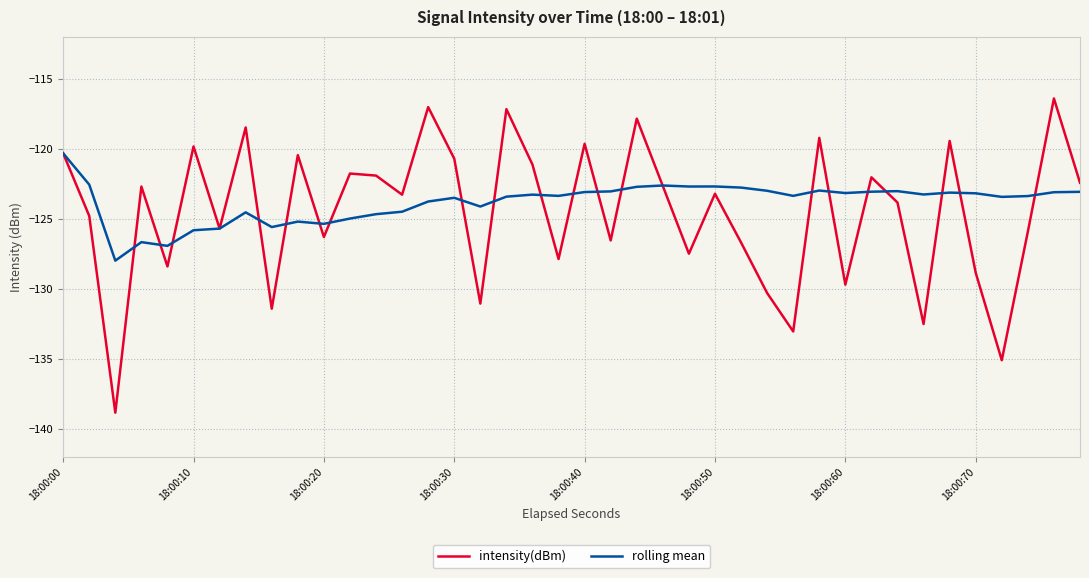

What is the lowest value of the rolling mean series?

-128.0